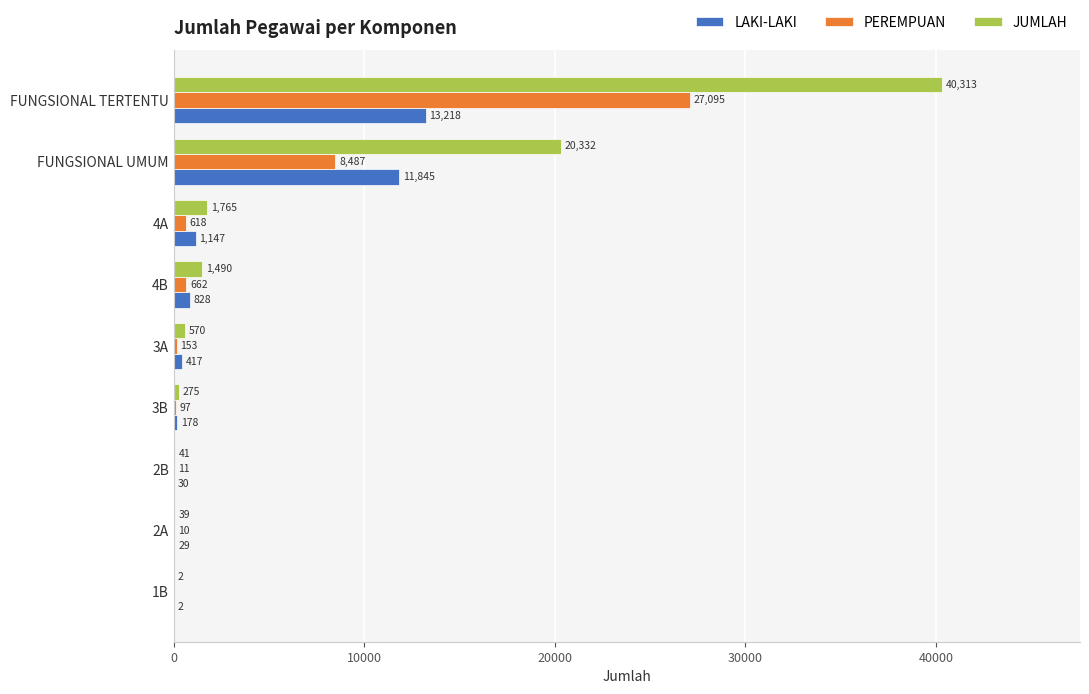

The value of PEREMPUAN at FUNGSIONAL UMUM is 8487. True or false?

True